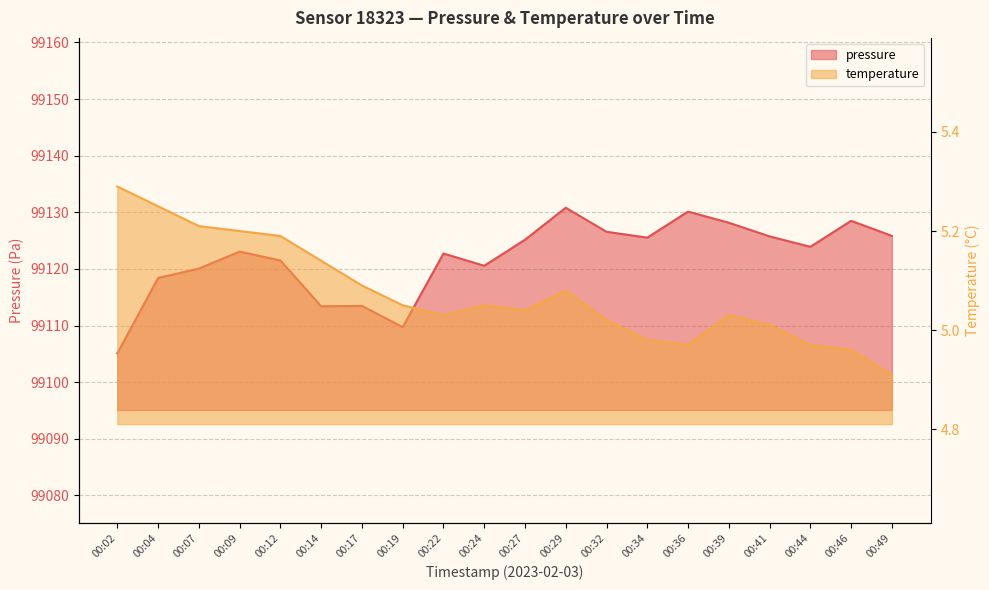

What is the total value across all series at 00:22?

99127.8